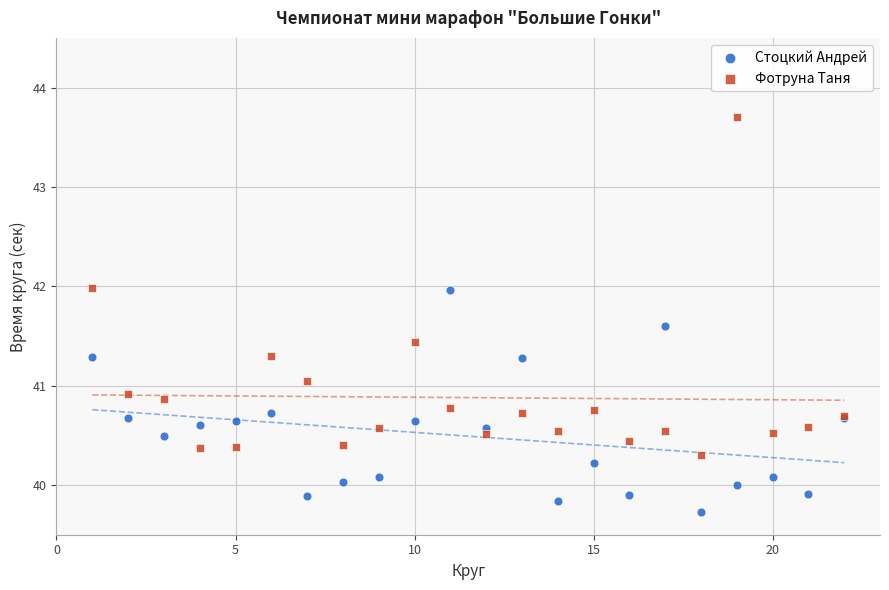

Which series reaches the minimum Y coordinate?

Стоцкий Андрей